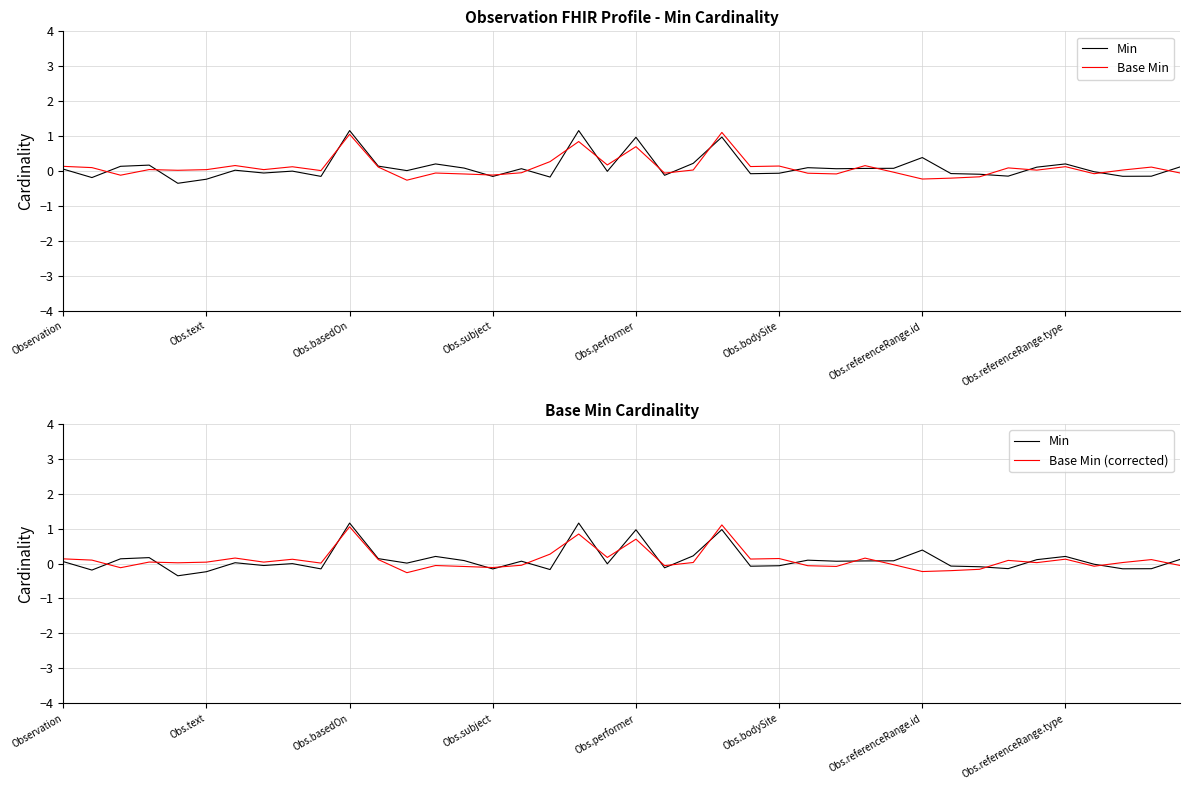

Which series ends up on top after the final intersection of Min and Base Min (corrected)?

Min